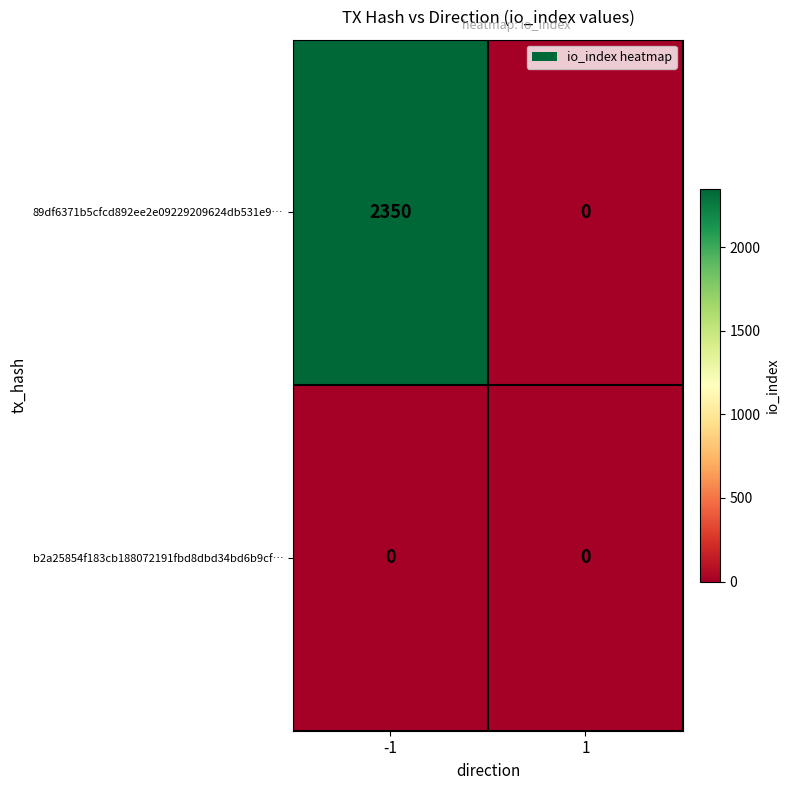

At -1, list the series in order from largest to smallest.

89df6371b5cfcd892ee2e09229209624db531e9…, b2a25854f183cb188072191fbd8dbd34bd6b9cf…